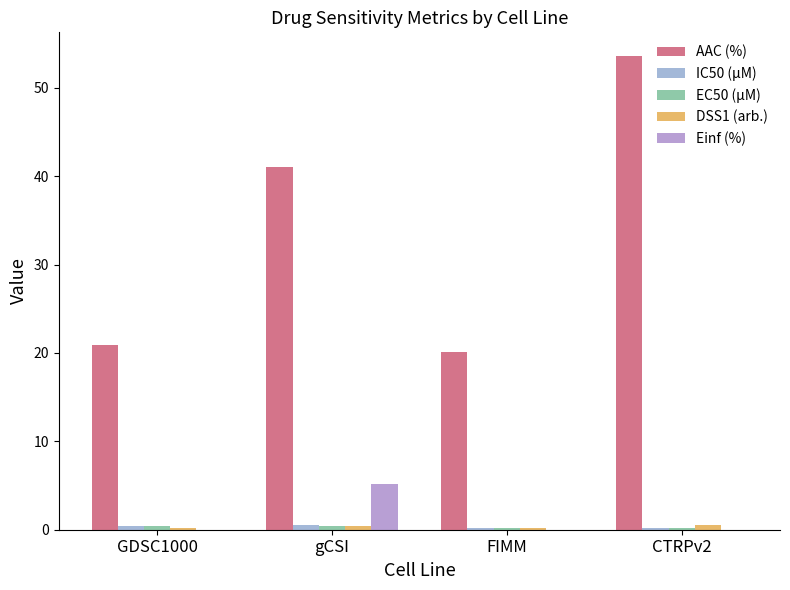

Reading left to right, transcribe all the data shown in this chart.

AAC (%): 20.9	41.0	20.1	53.6
IC50 (µM): 0.4	0.5	0.2	0.2
EC50 (µM): 0.4	0.5	0.2	0.2
DSS1 (arb.): 0.2	0.4	0.2	0.5
Einf (%): 0.0	5.2	0.0	0.0